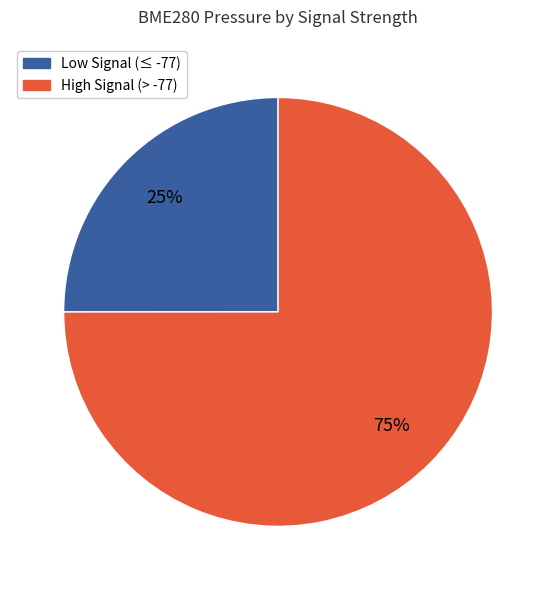

How many slices are in this pie chart?

2